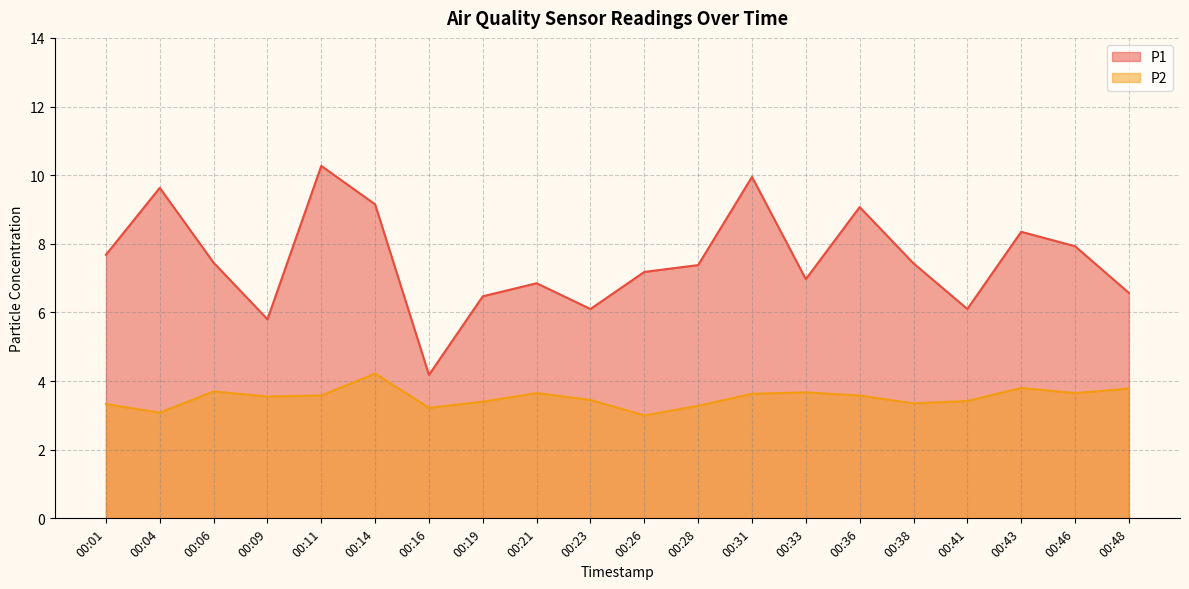

Does the chart have visible grid lines?

Yes